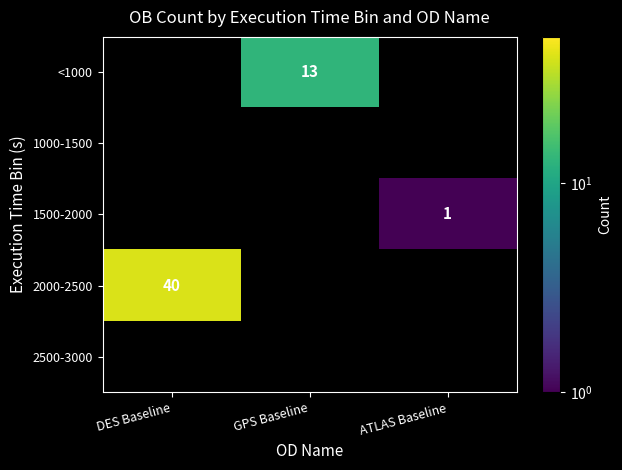

At which category does the chart reach its peak across all series?

DES Baseline